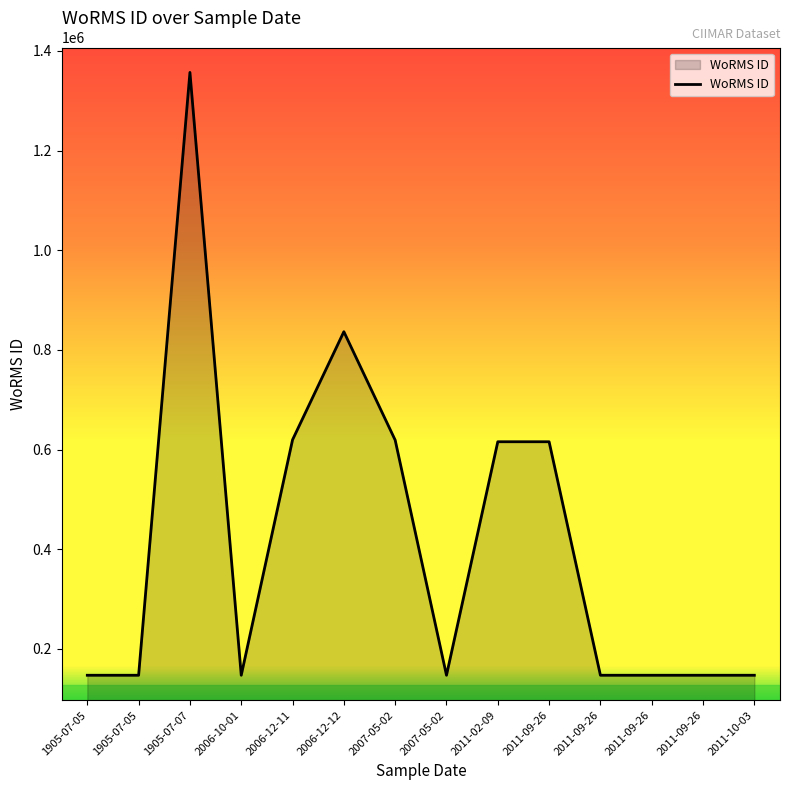

Which category has the highest value across all series?

1905-07-07